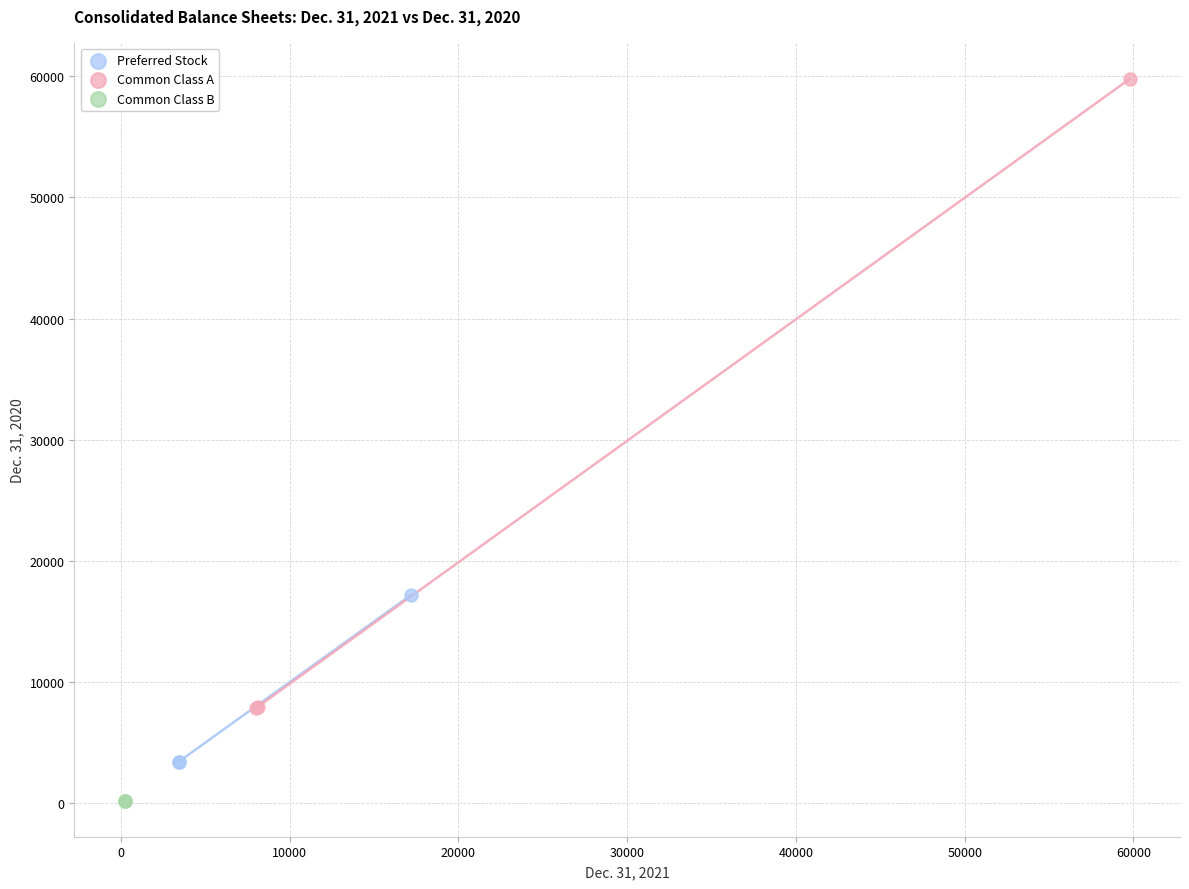

Which series reaches the minimum Y coordinate?

Common Class B